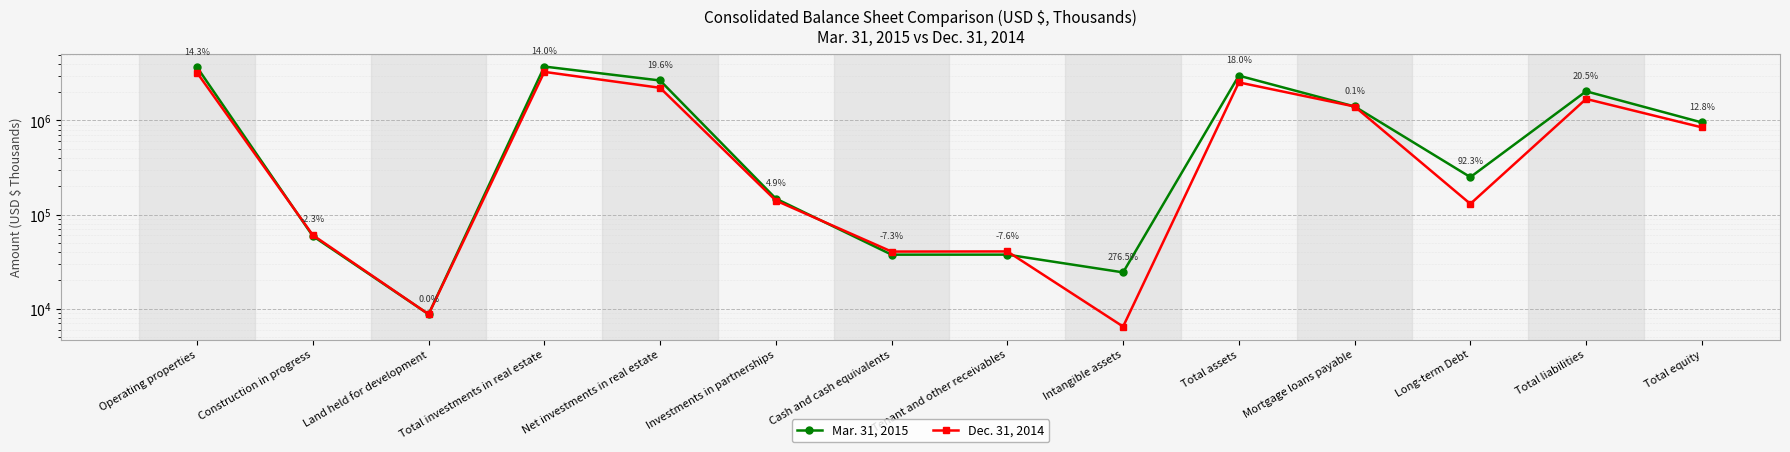

What is the sum of the Dec. 31, 2014 values at Total liabilities and Total equity?

2539703